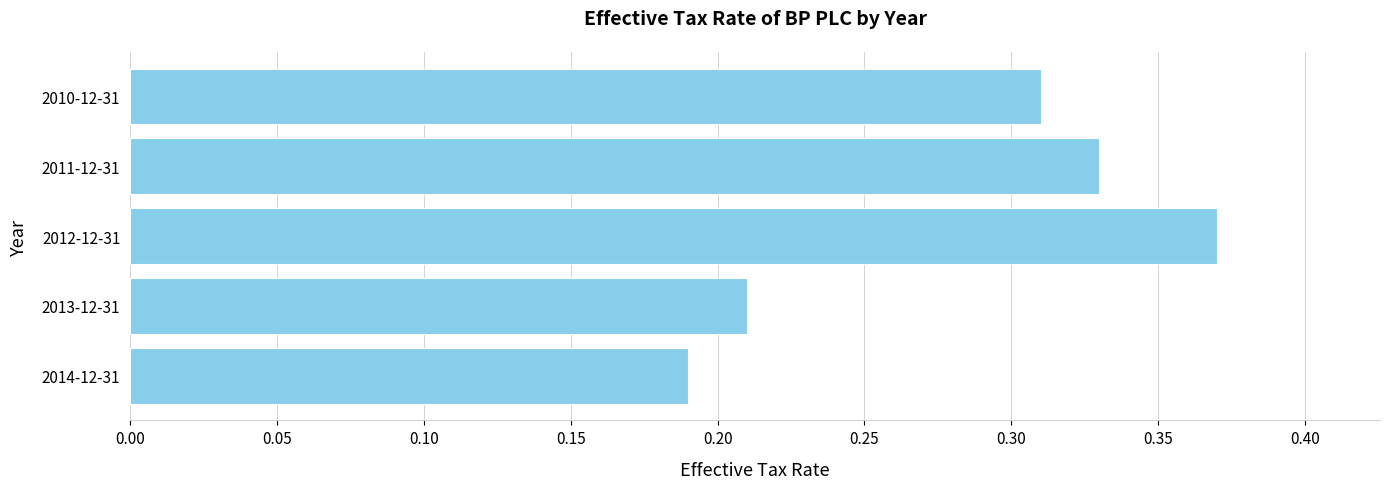

Rank the categories by value from highest to lowest.

2012-12-31, 2011-12-31, 2010-12-31, 2013-12-31, 2014-12-31